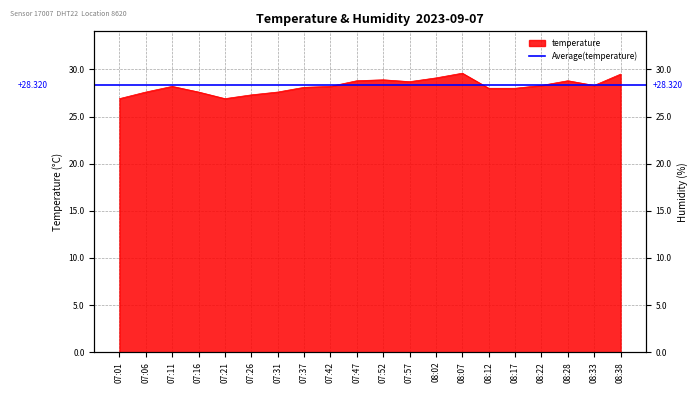

Rank the categories by value from highest to lowest.

08:07, 08:38, 08:02, 07:52, 07:47, 08:28, 07:57, 08:22, 08:33, 07:11, 07:42, 07:37, 08:12, 08:17, 07:06, 07:16, 07:31, 07:26, 07:01, 07:21